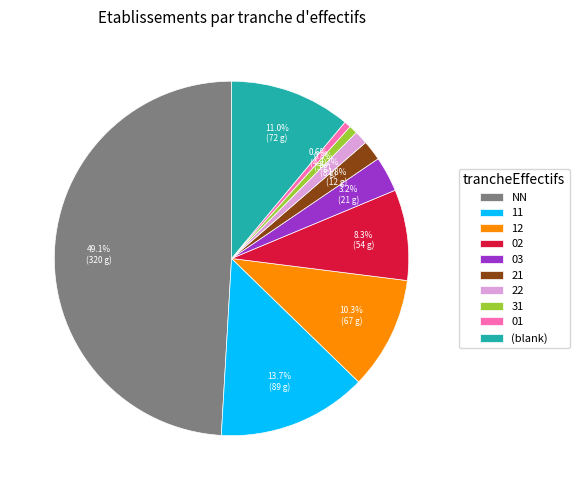

To the nearest percent, what percentage of the pie is 03?

3%